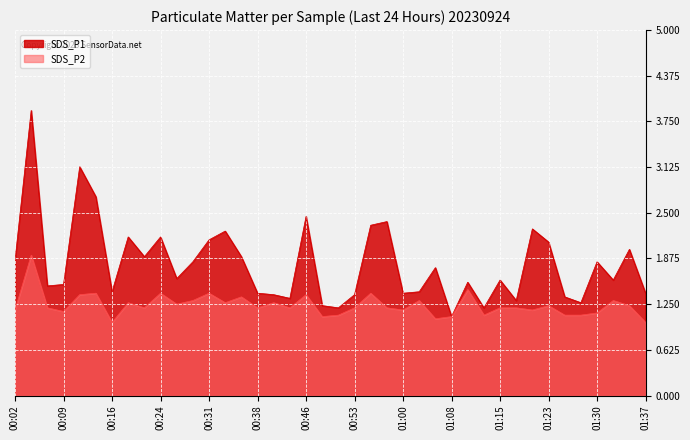

True or false: SDS_P1 and SDS_P2 intersect in this chart.

False